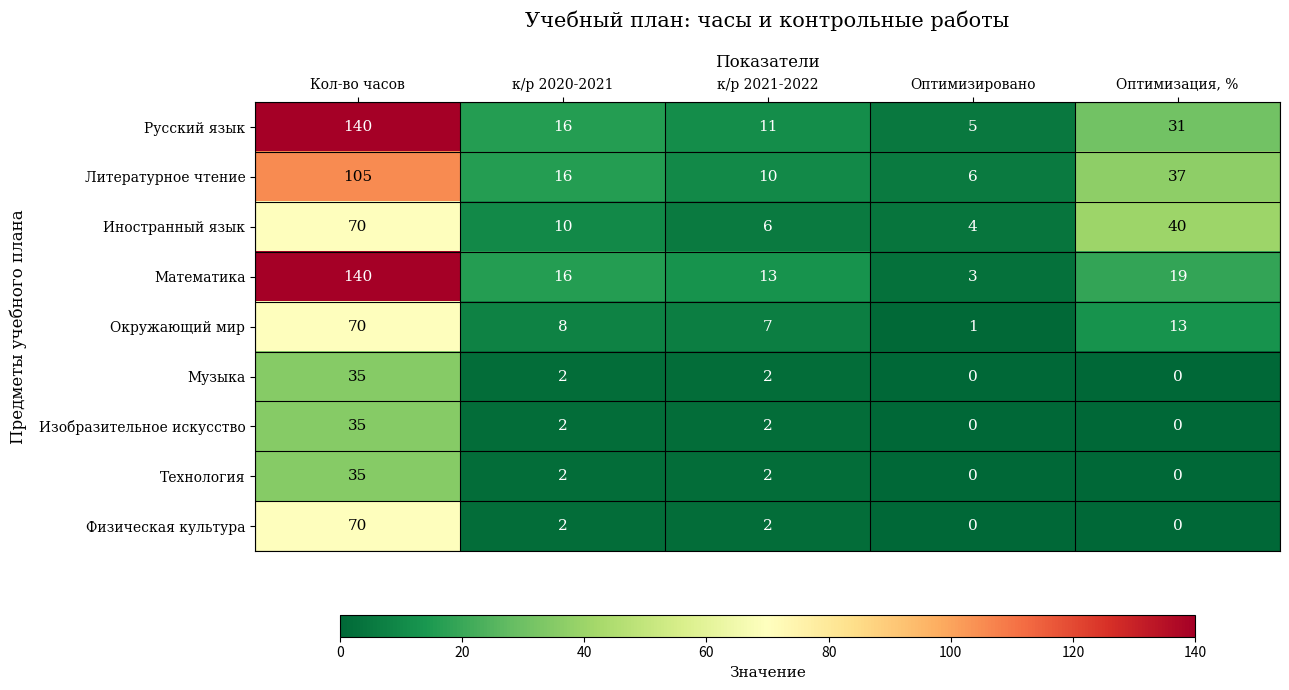

The value of Музыка at Оптимизировано is -23. True or false?

False